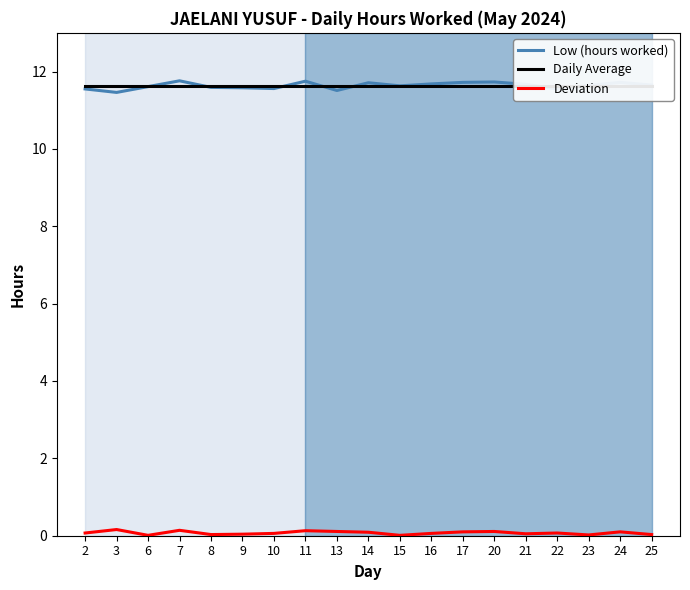

True or false: Deviation and Low (hours worked) intersect in this chart.

False